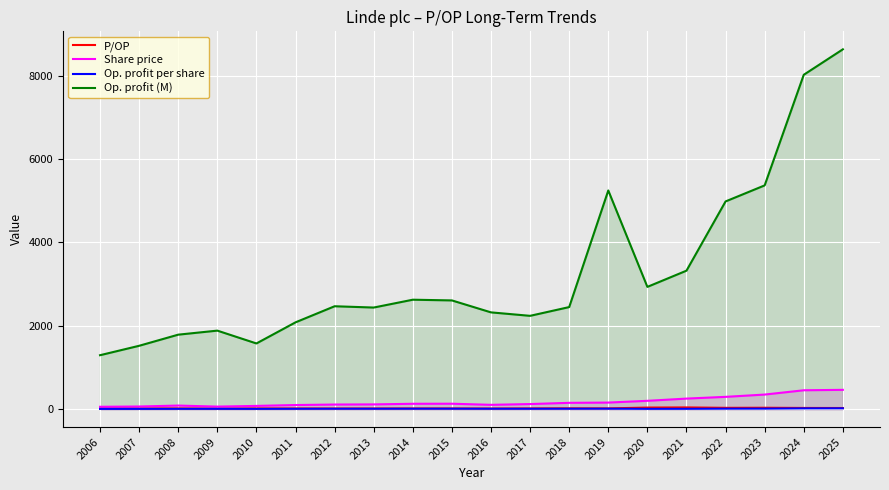

How many lines are shown in the chart?

4